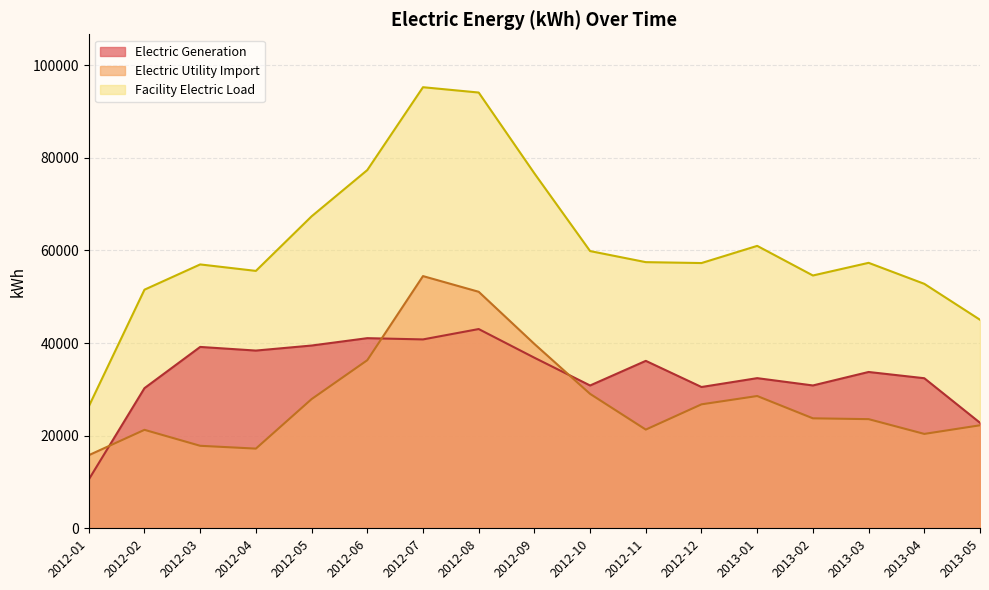

Where is the first local minimum for Electric Utility Import?

2012-04